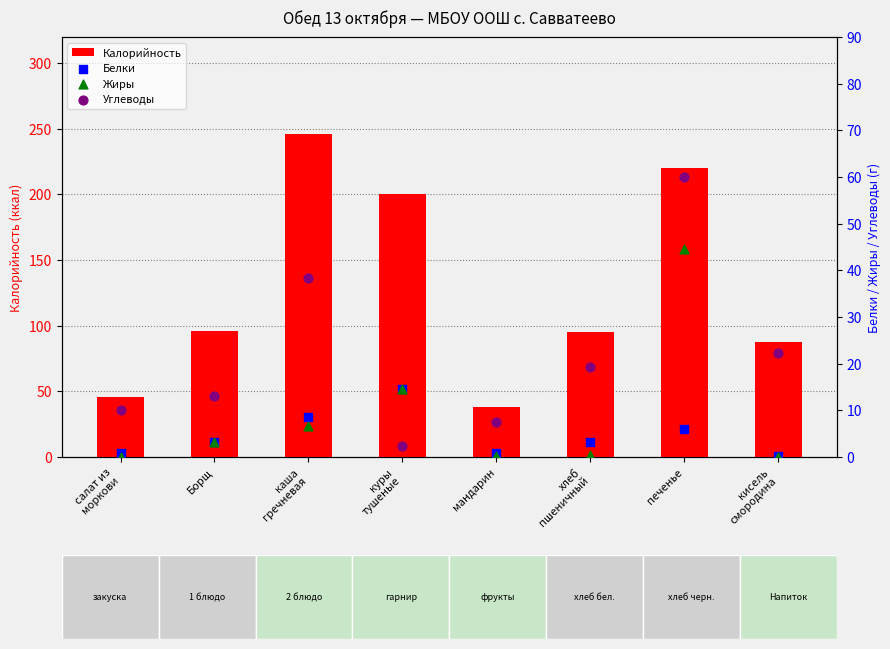

Which series has the largest total across all categories?

Калорийность